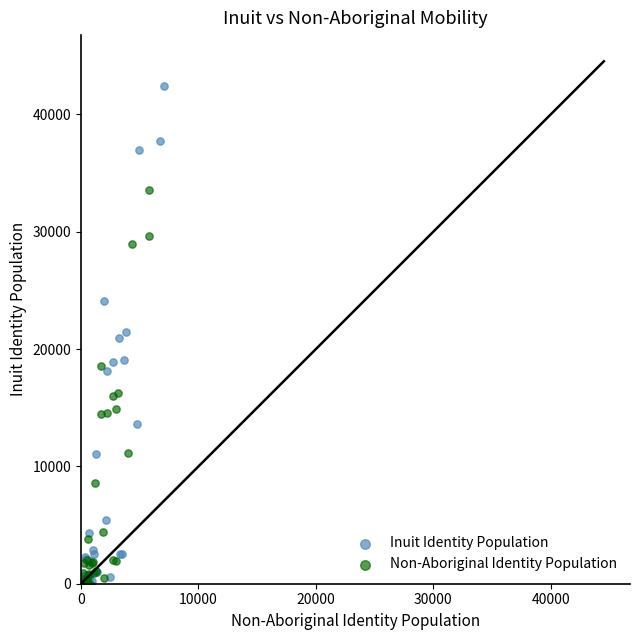

What are all the series names shown in the legend?

Inuit Identity Population, Non-Aboriginal Identity Population